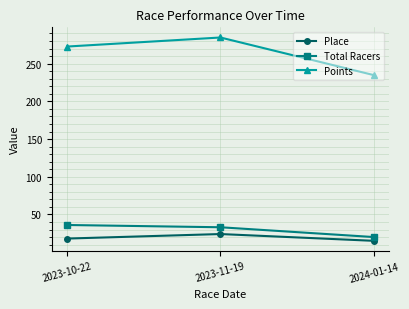

What is the label of the 3rd point from the left?

2024-01-14